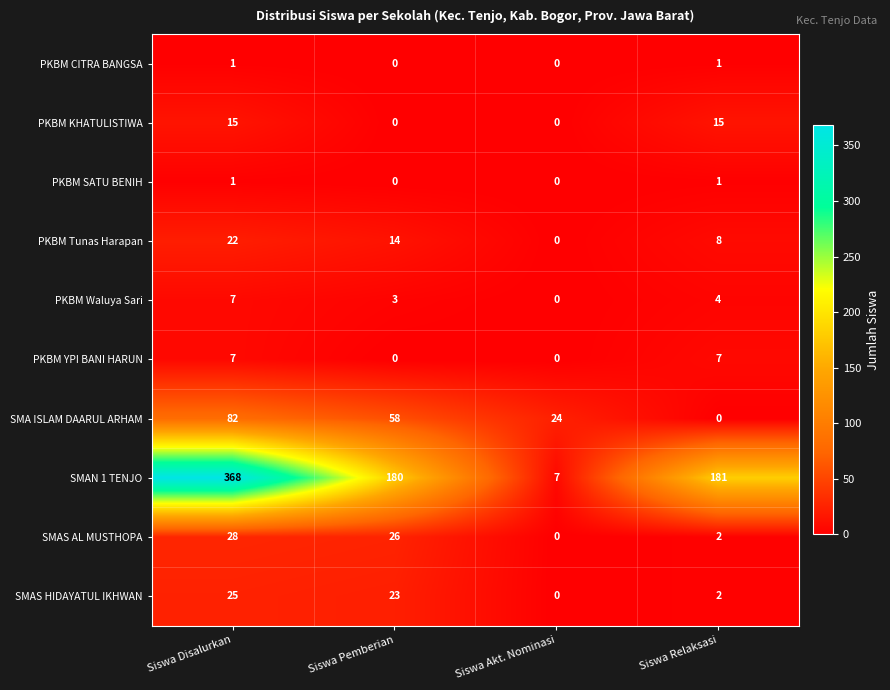

Rank the categories by SMAN 1 TENJO value from highest to lowest.

Siswa Disalurkan, Siswa Relaksasi, Siswa Pemberian, Siswa Akt. Nominasi